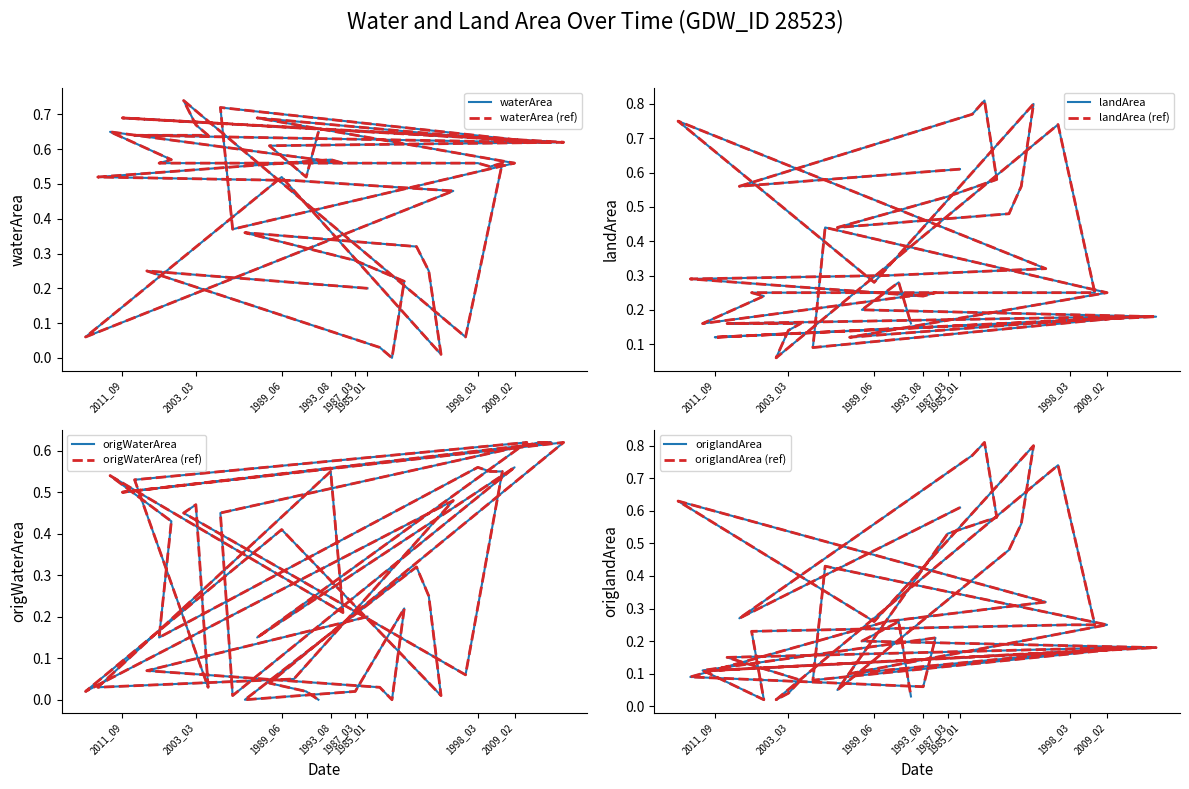

Rank the categories by origlandArea value from lowest to highest.

1995_05, 2001_10, 2021_08, 2003_03, 1987_09, 1993_08, 2004_09, 2010_02, 1992_10, 2007_08, 1994_10, 2011_09, 2006_10, 2007_02, 2010_11, 2011_03, 2013_01, 2016_02, 1993_10, 1997_03, 1998_03, 1999_02, 1999_11, 2009_02, 1989_06, 1992_04, 2019_01, 1985_06, 1992_01, 2009_07, 1987_11, 1987_03, 1988_02, 1986_03, 1985_01, 1990_03, 2000_03, 1986_01, 1988_03, 1986_02